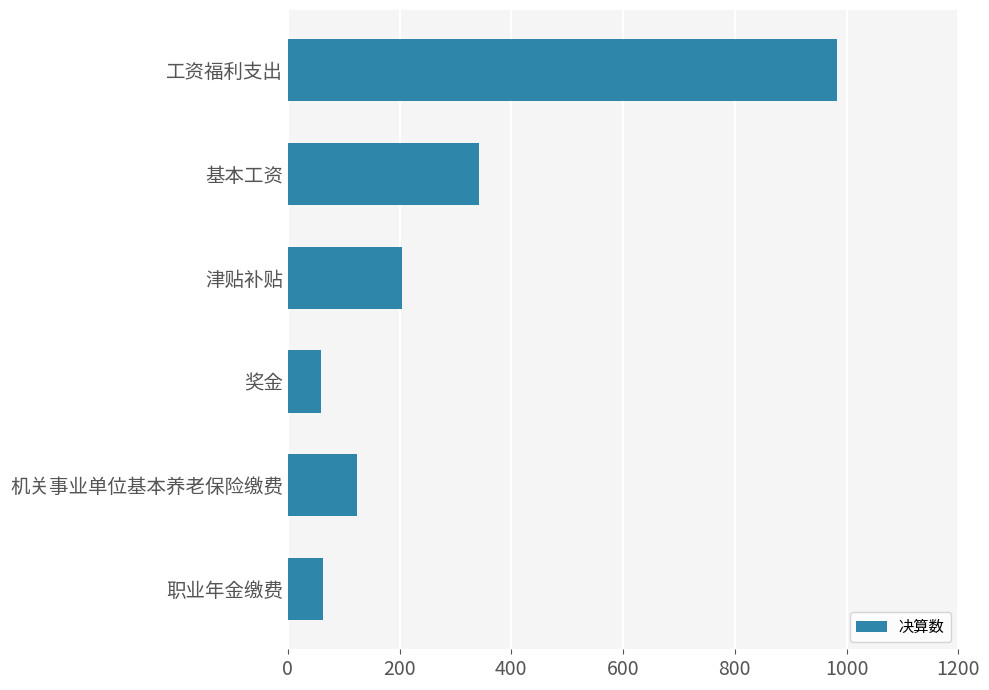

What is the minimum value shown in the chart?

60.0